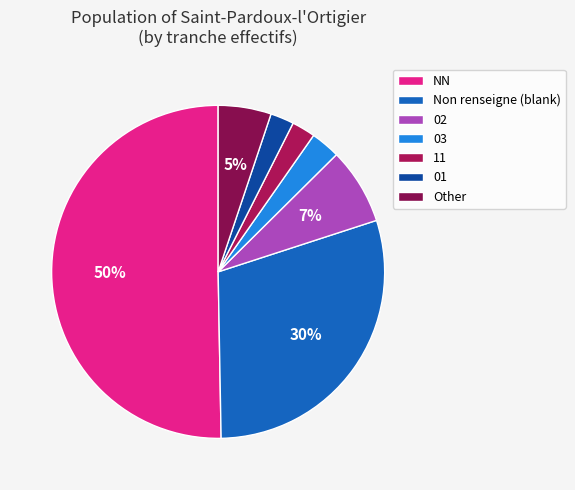

Count the number of slices in the pie.

7